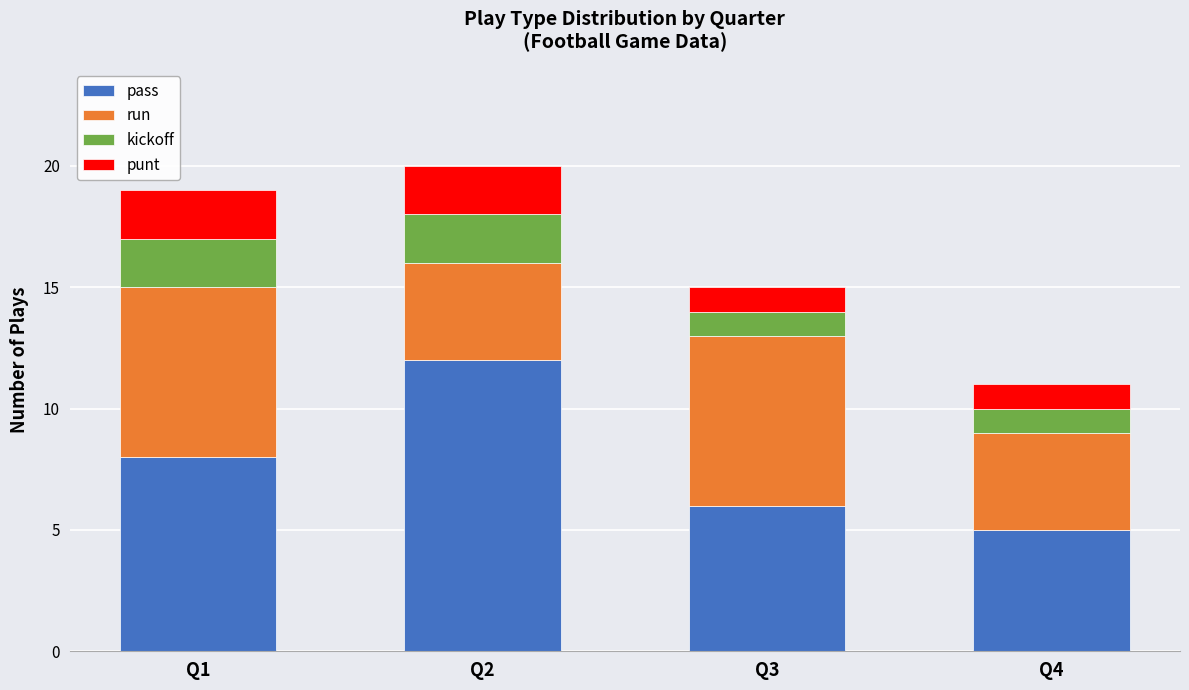

Is it true that pass equals 12 at Q2?

True